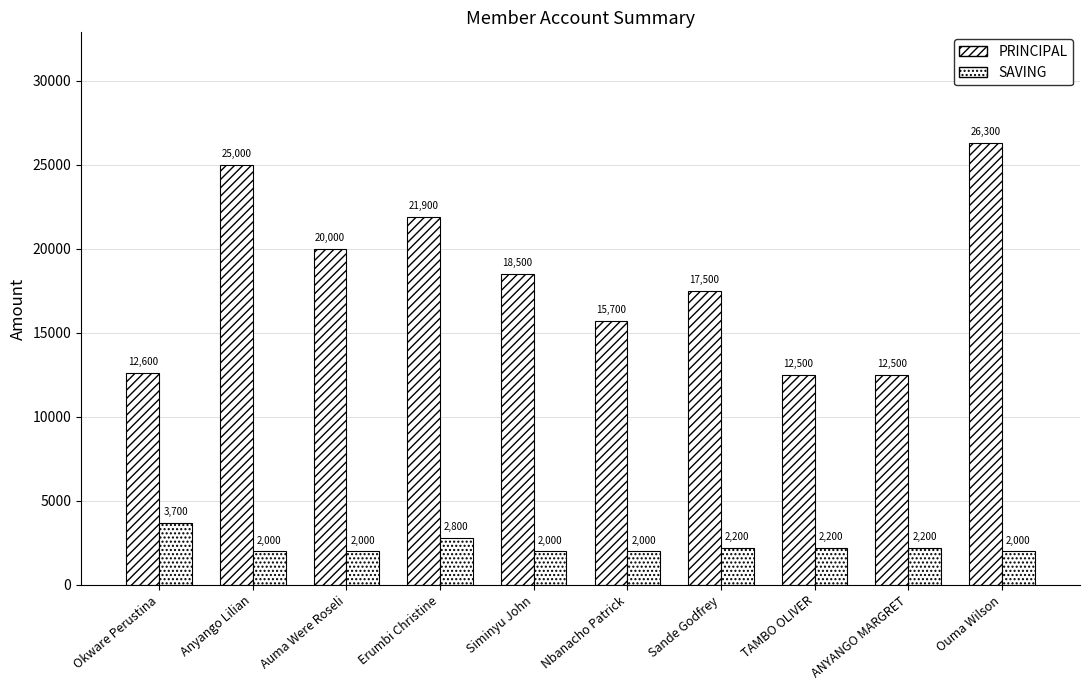

Rank the series by their maximum value, from highest to lowest.

PRINCIPAL, SAVING